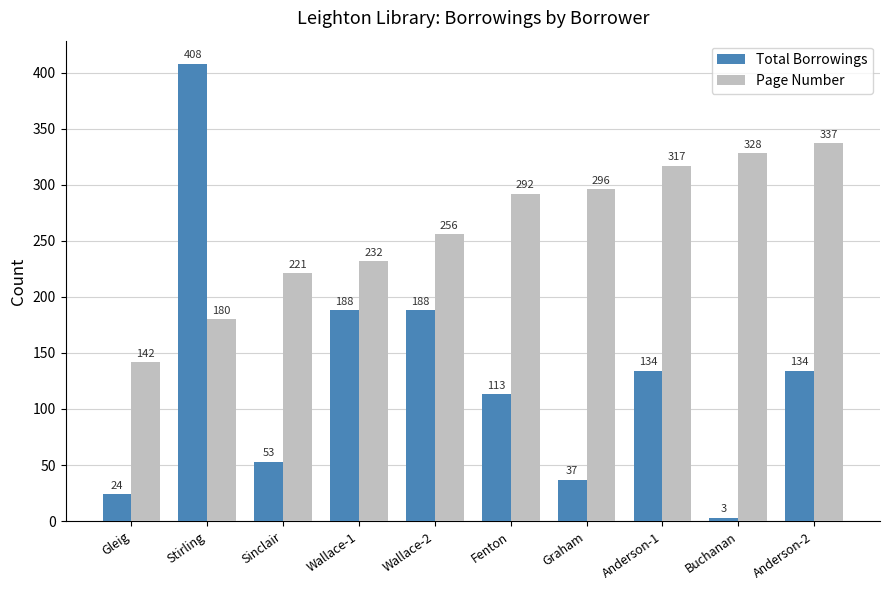

At Anderson-1, list the series in order from smallest to largest.

Total Borrowings, Page Number